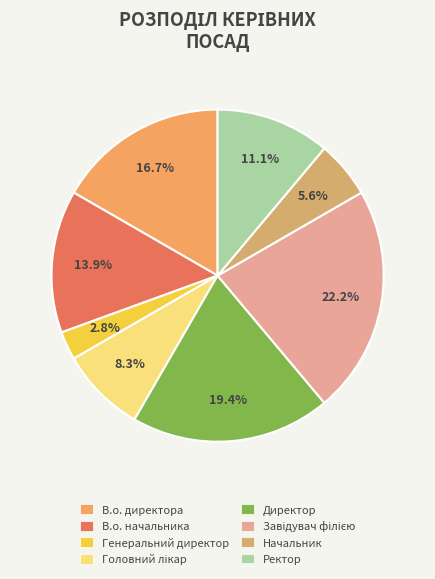

Count the number of slices in the pie.

8